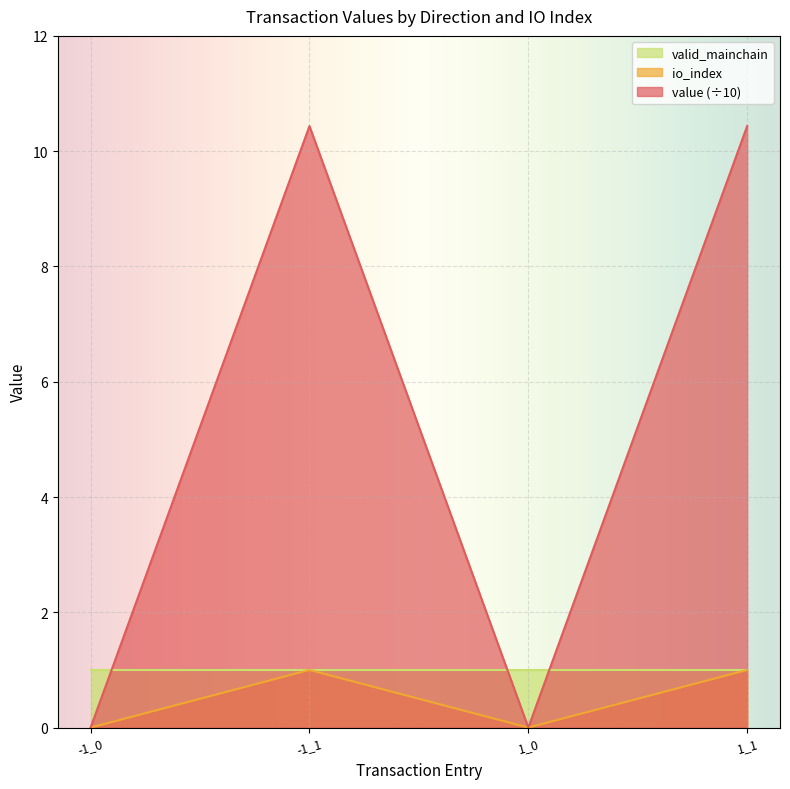

Where is the first local maximum for value (÷10)?

-1_1